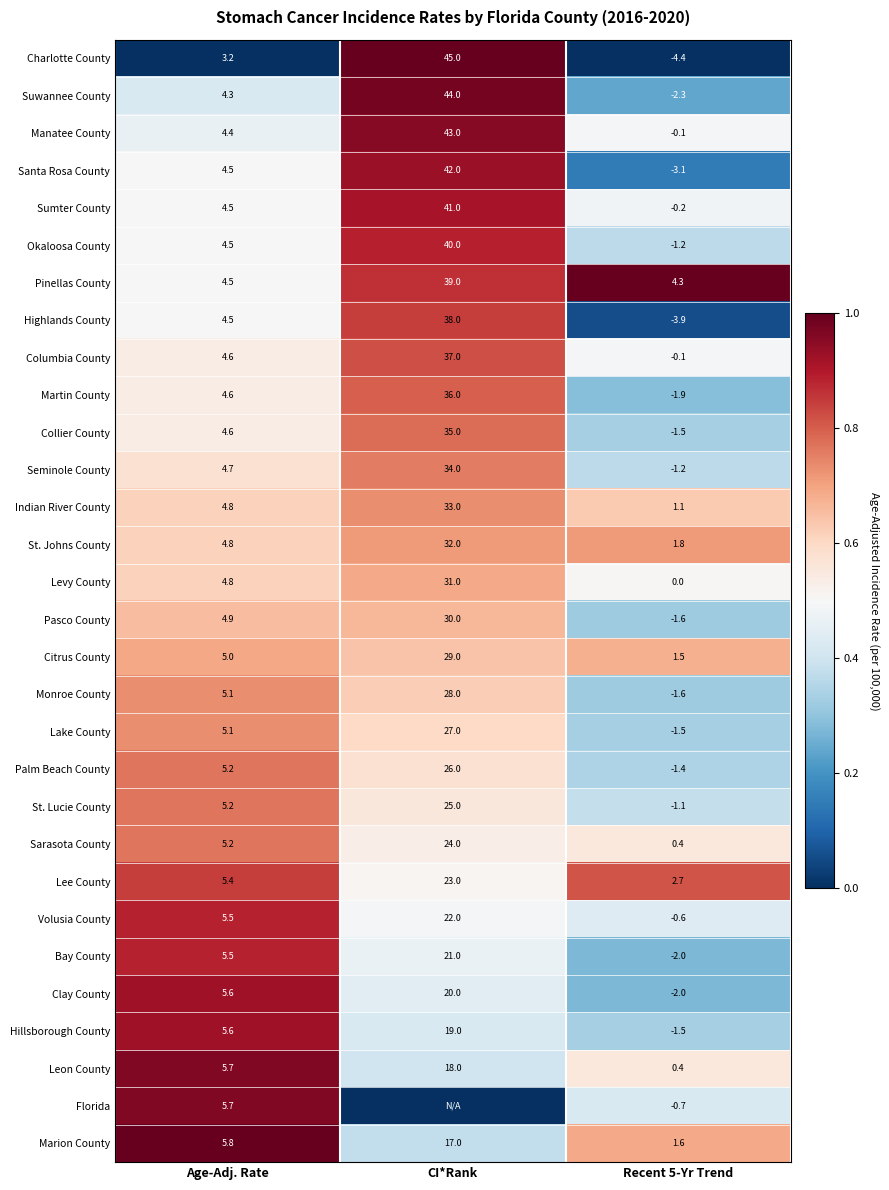

What is the total value across all series at Age-Adj. Rate?

147.8